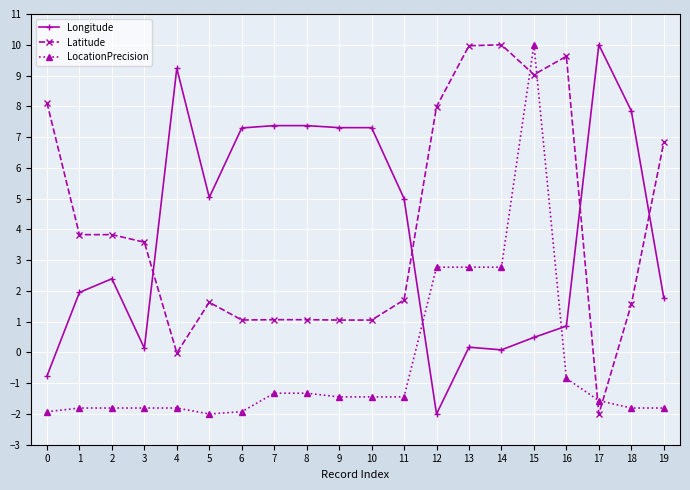

True or false: Longitude has more than 0 interior local peaks.

True